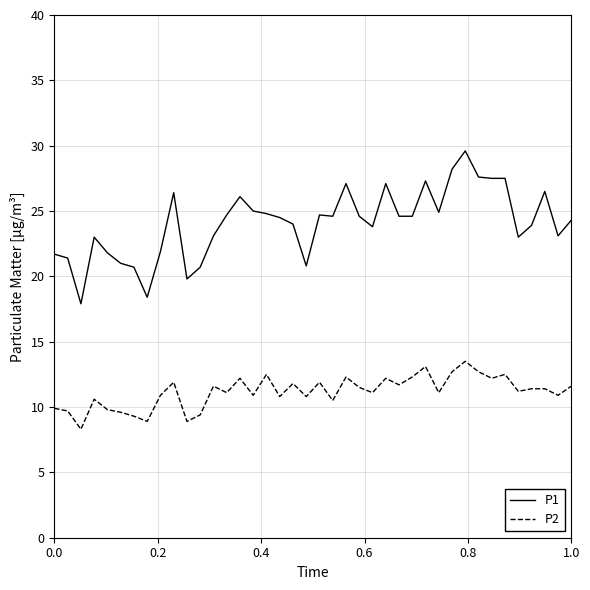

List the series in order of their peak value, lowest first.

P2, P1